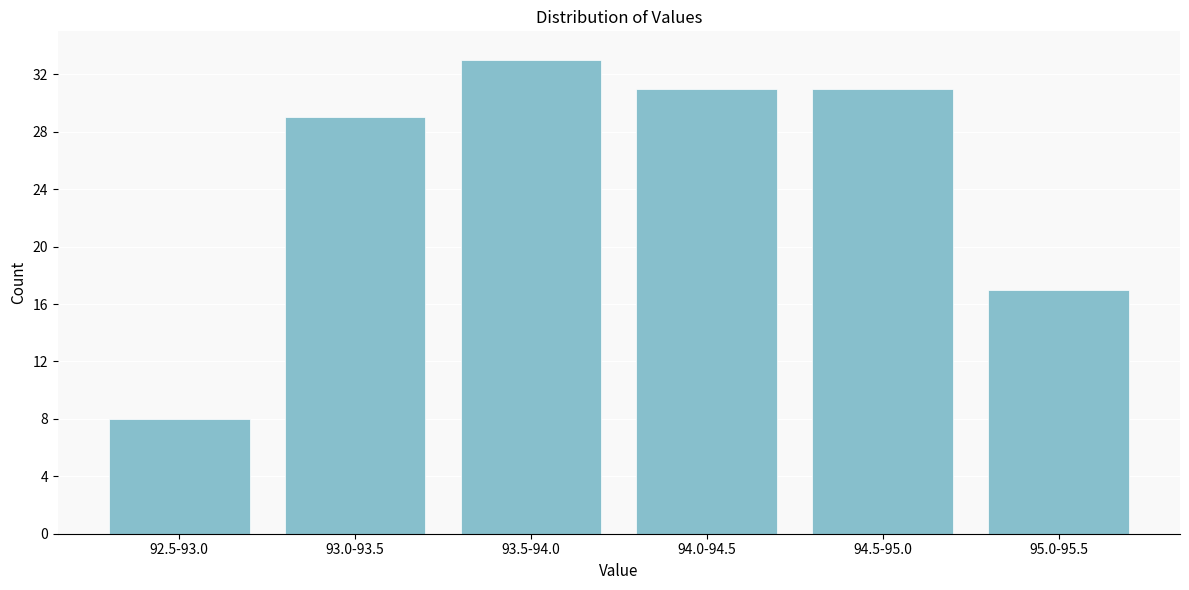

Reading right to left, what are all the values shown in this chart?

17	31	31	33	29	8